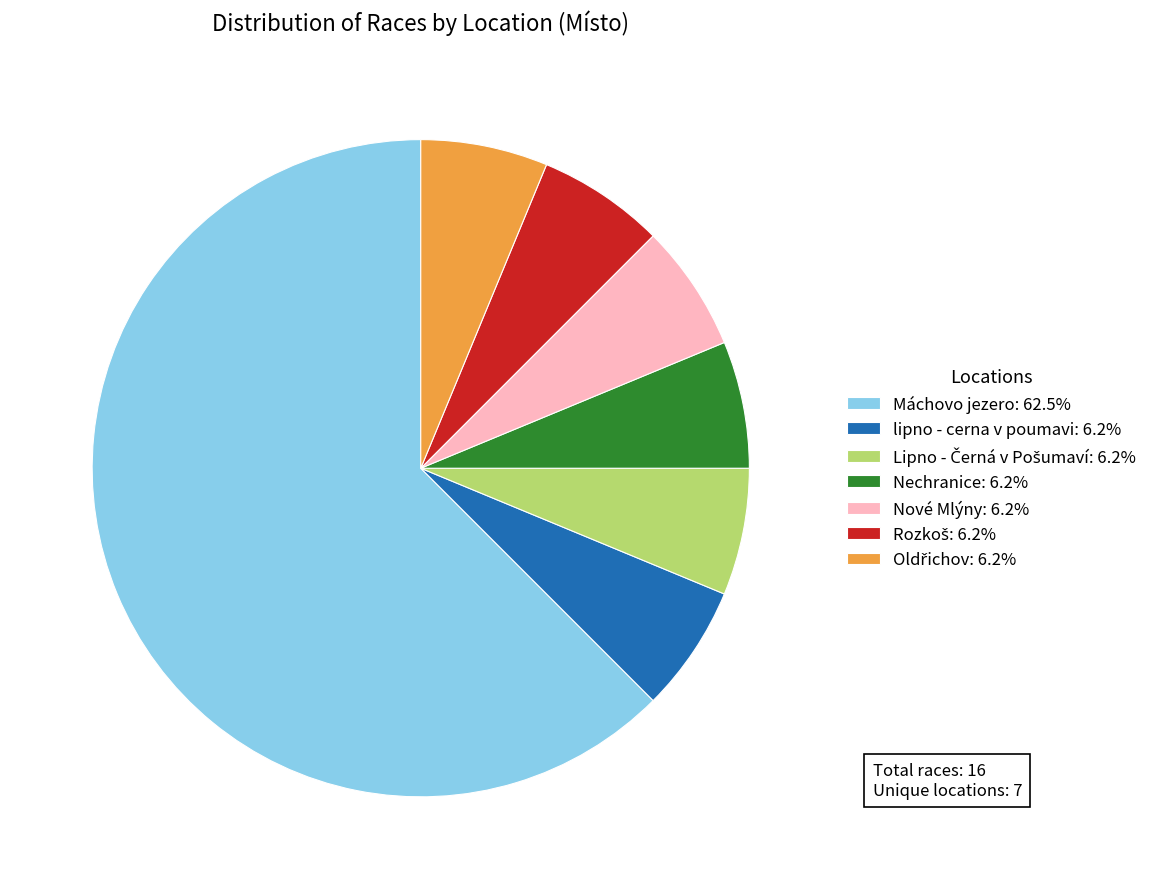

True or false: lipno - cerna v poumavi accounts for 6% of the total.

True